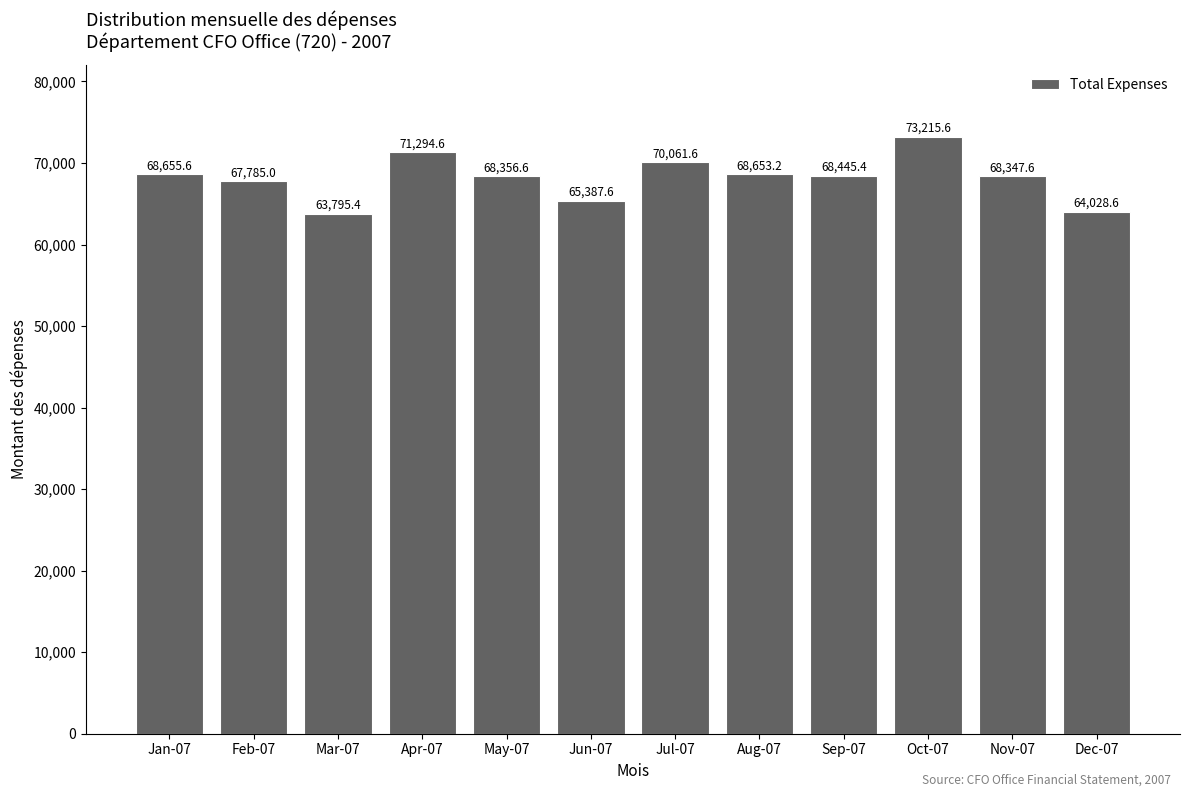

Reading left to right, transcribe all the data shown in this chart.

68655.6	67785.0	63795.4	71294.6	68356.6	65387.6	70061.6	68653.2	68445.4	73215.6	68347.6	64028.6